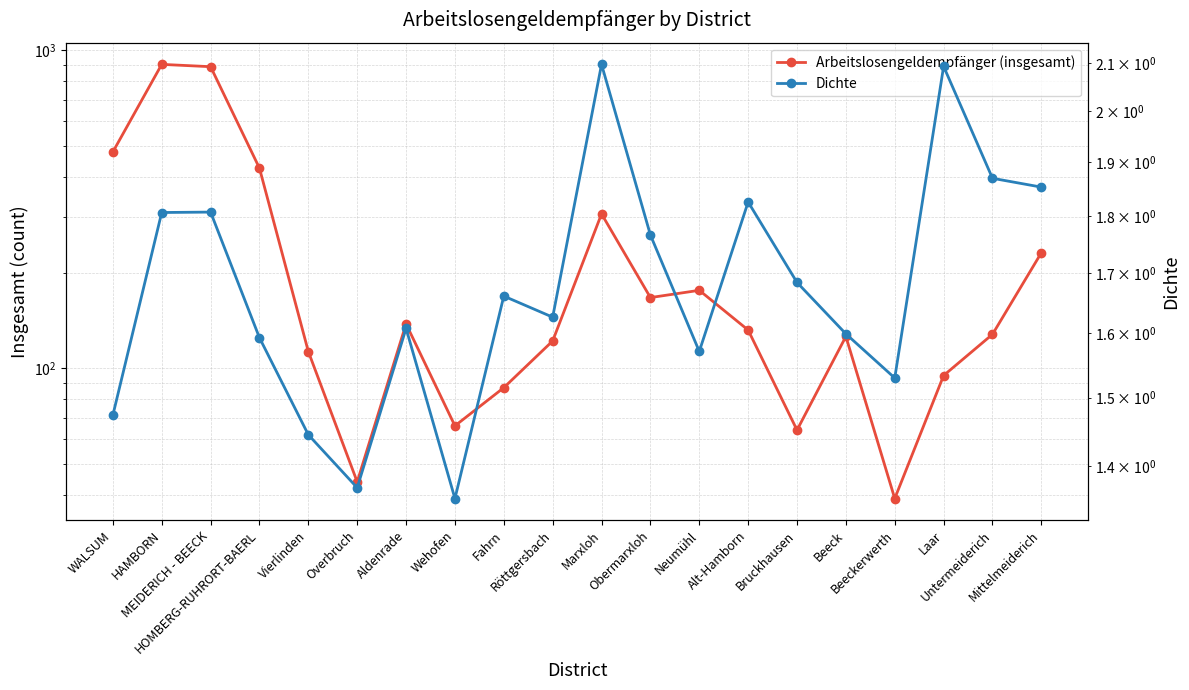

True or false: Arbeitslosengeldempfänger (insgesamt) and Dichte intersect in this chart.

False